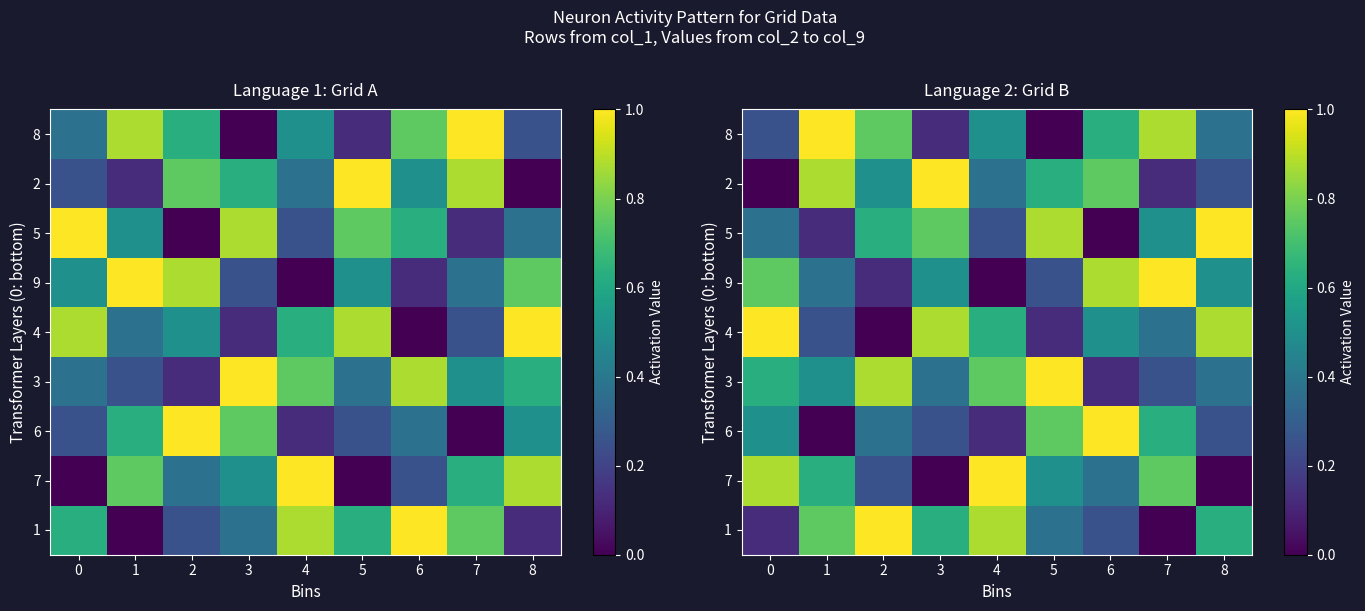

Which category has the lowest value in the 3 series?

6